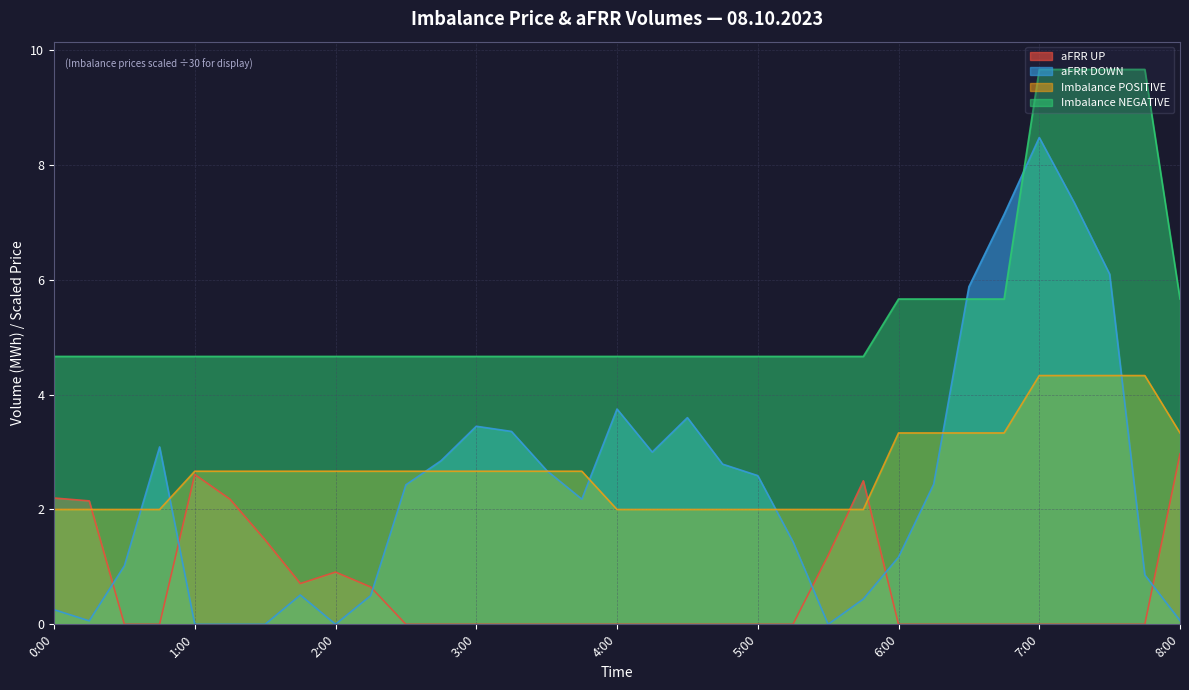

Which series has the largest total across all categories?

Imbalance NEGATIVE